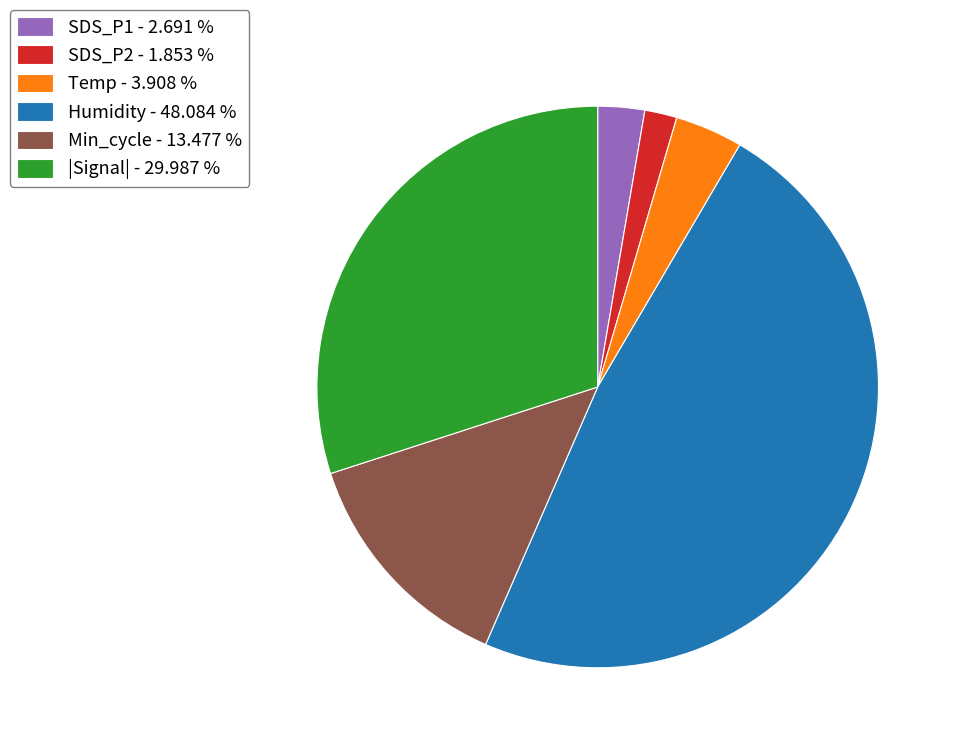

Which slice is the smallest?

SDS_P2 - 1.853 %